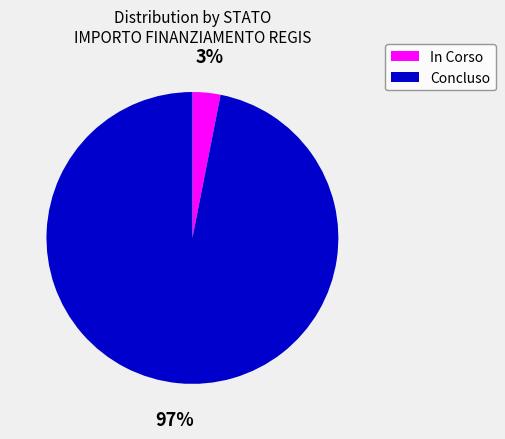

What is the majority slice?

Concluso